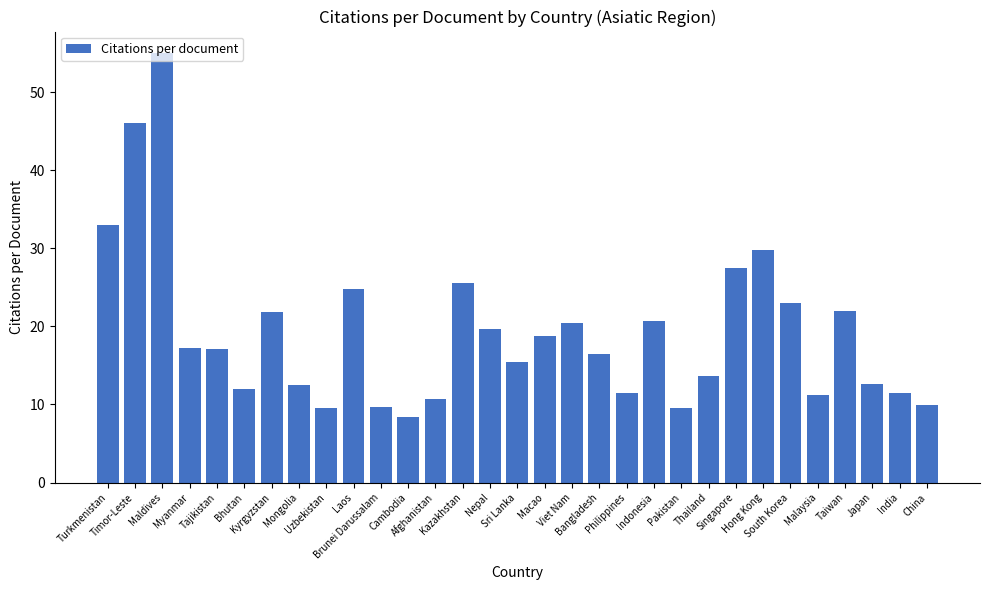

What is the value of the 29th bar from the left?

12.6